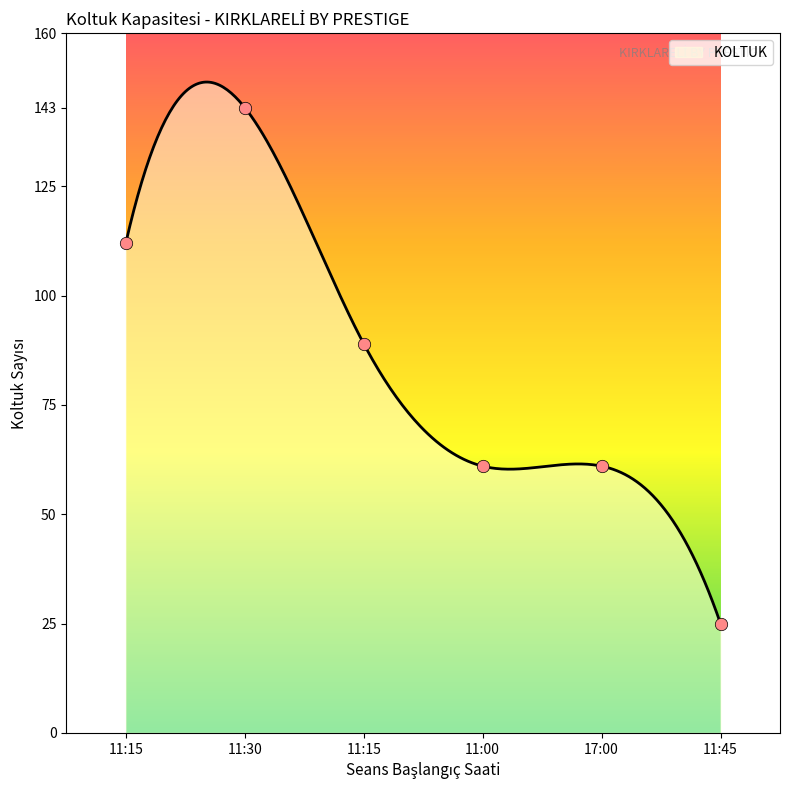

What is the ratio of the value at 11:00 to the value at 17:00?

1.0